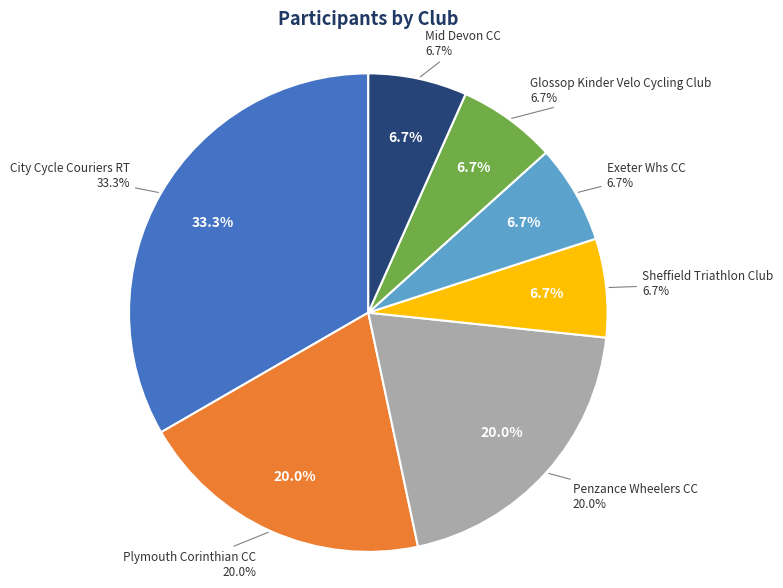

Combined, what portion of the pie is Mid Devon CC and Plymouth Corinthian CC?

26.7%